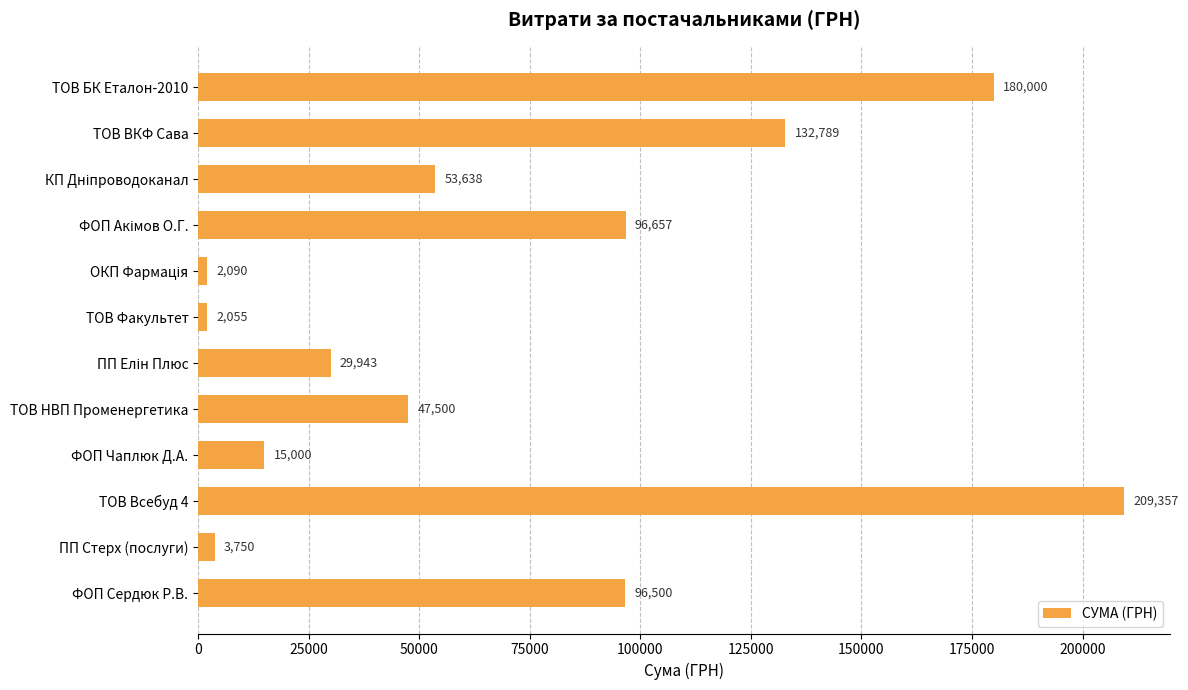

What is the smallest value displayed?

2055.0